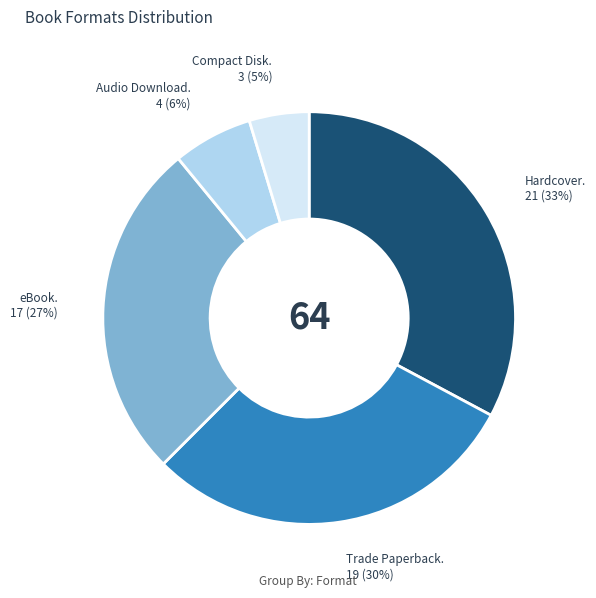

Is there a majority slice in this chart?

No